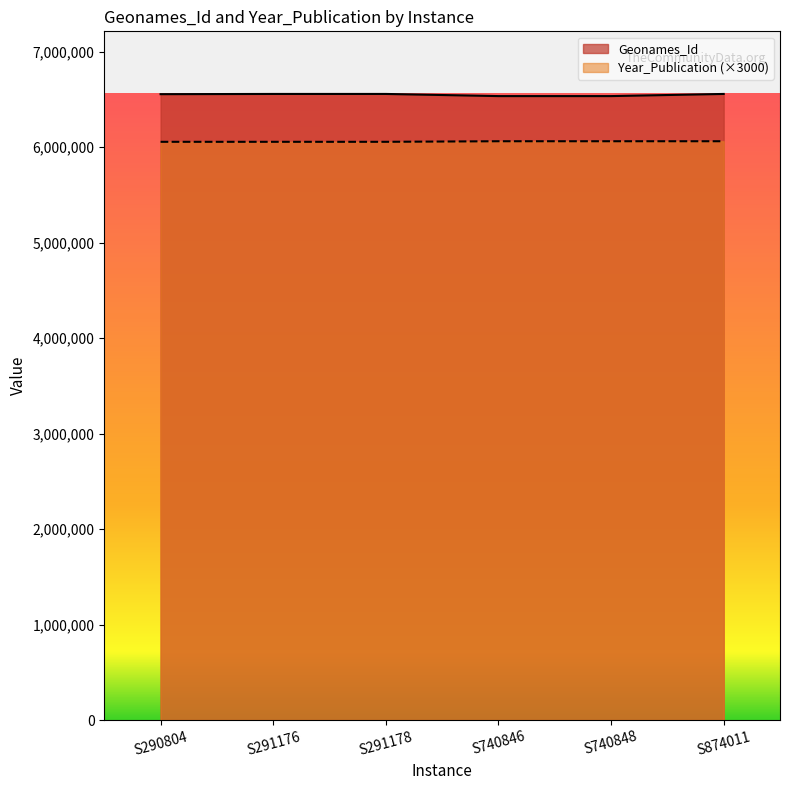

What is the sum of all Geonames_Id values?

39303257